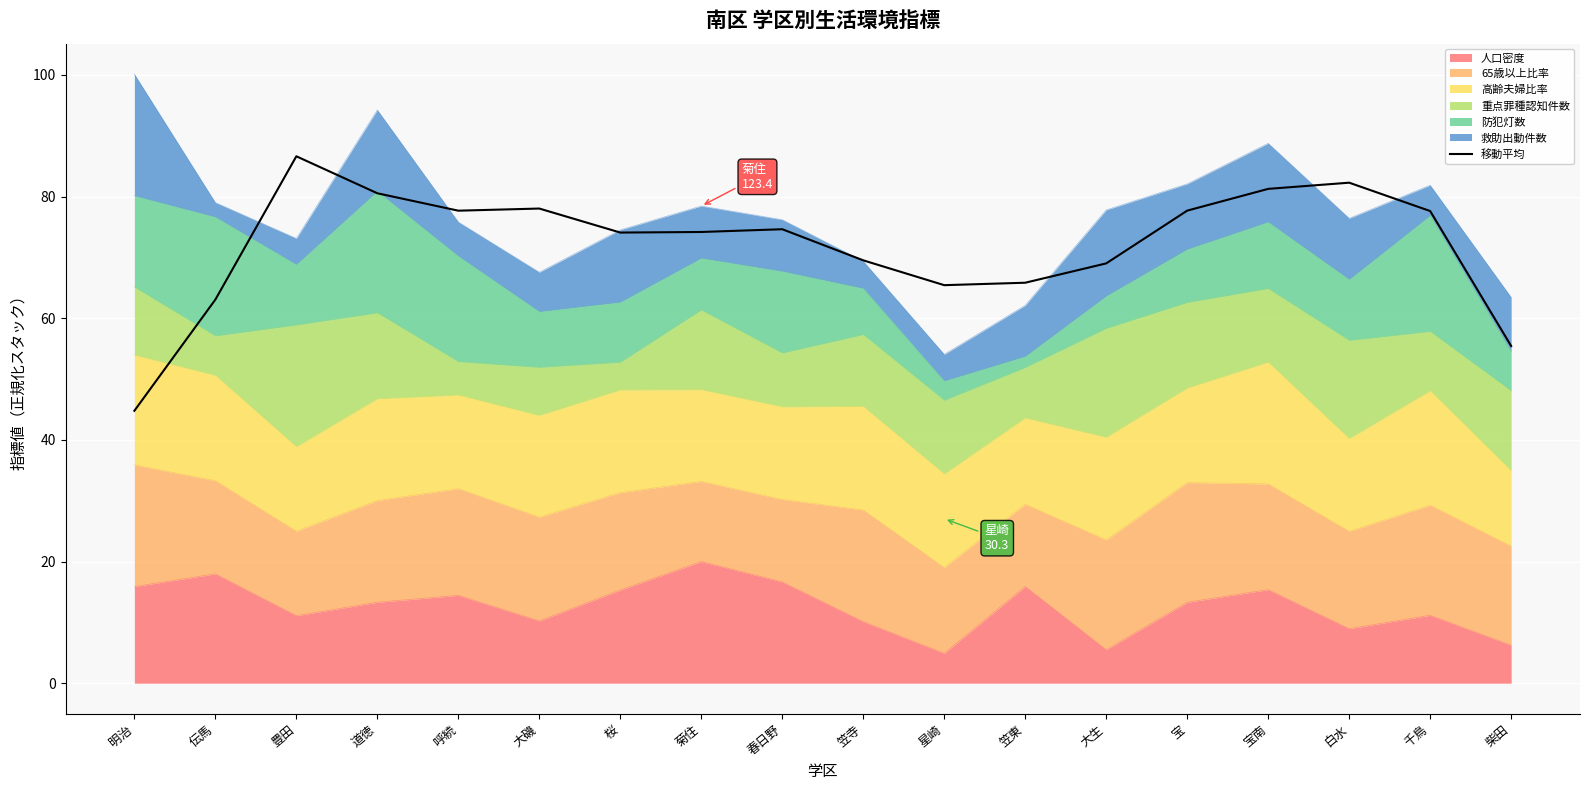

What is the difference between the second highest and second lowest values?

26.8